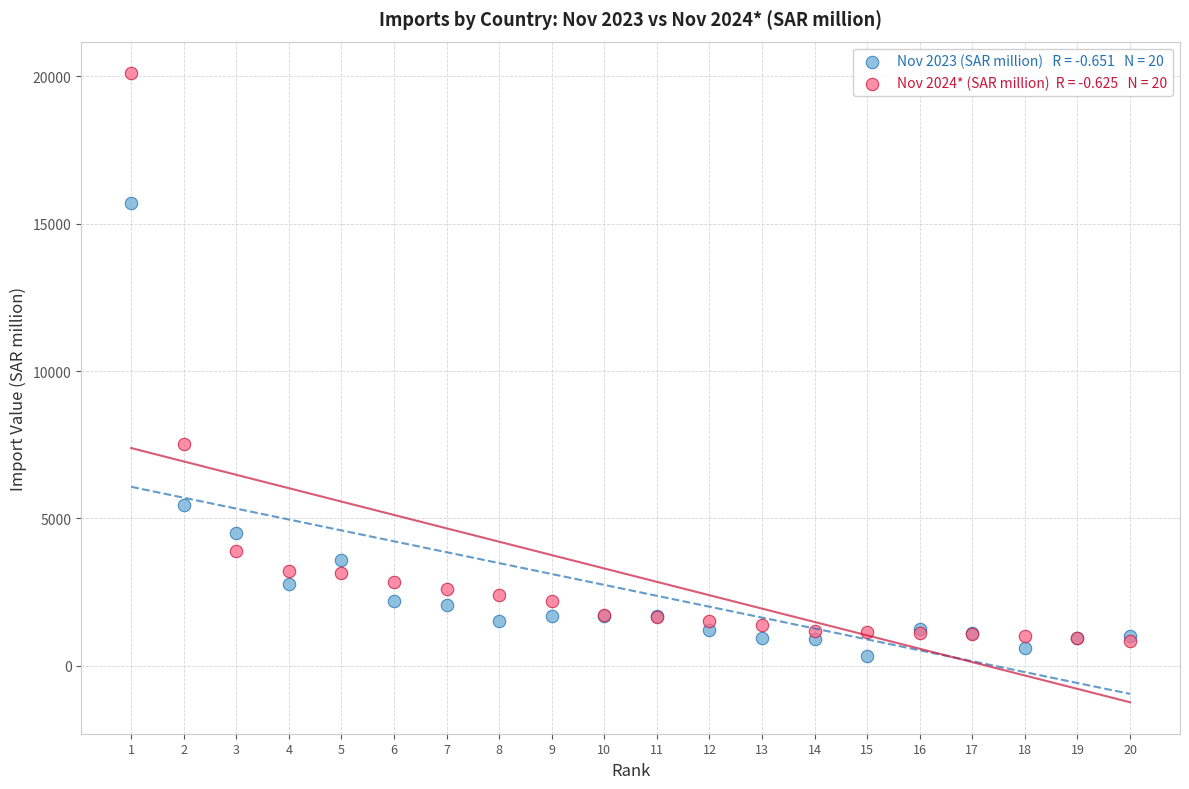

Across all series, what Y value is closest to 10228?

7522.9